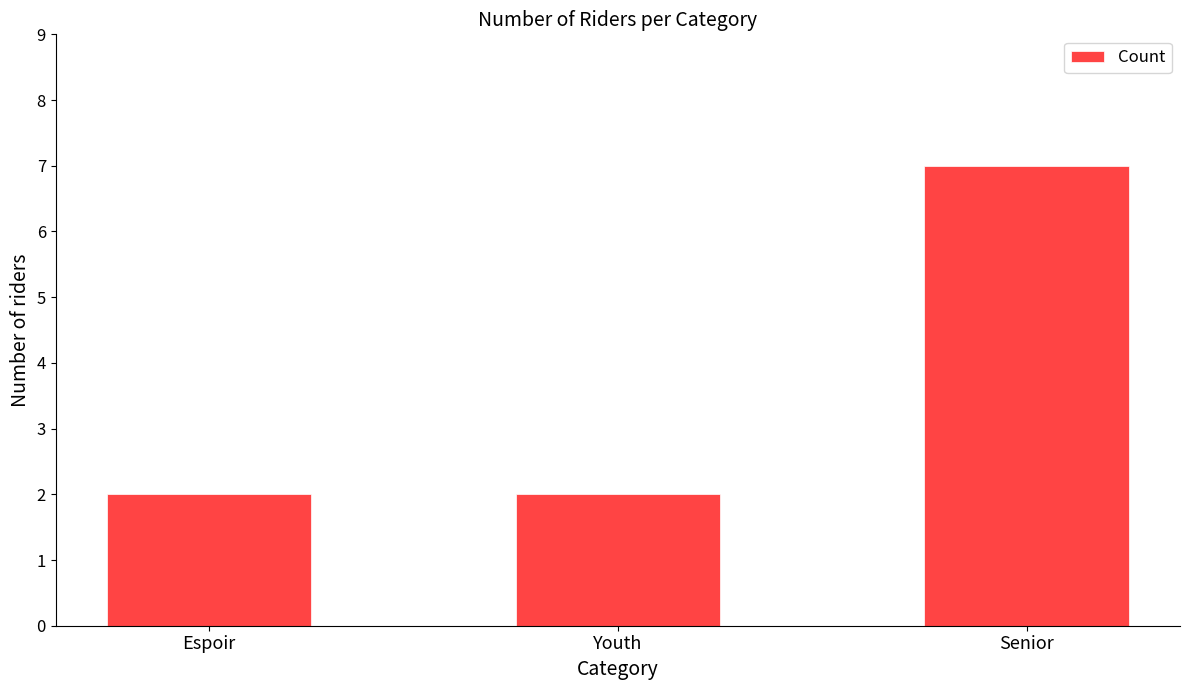

What is the difference between the maximum and minimum values?

5